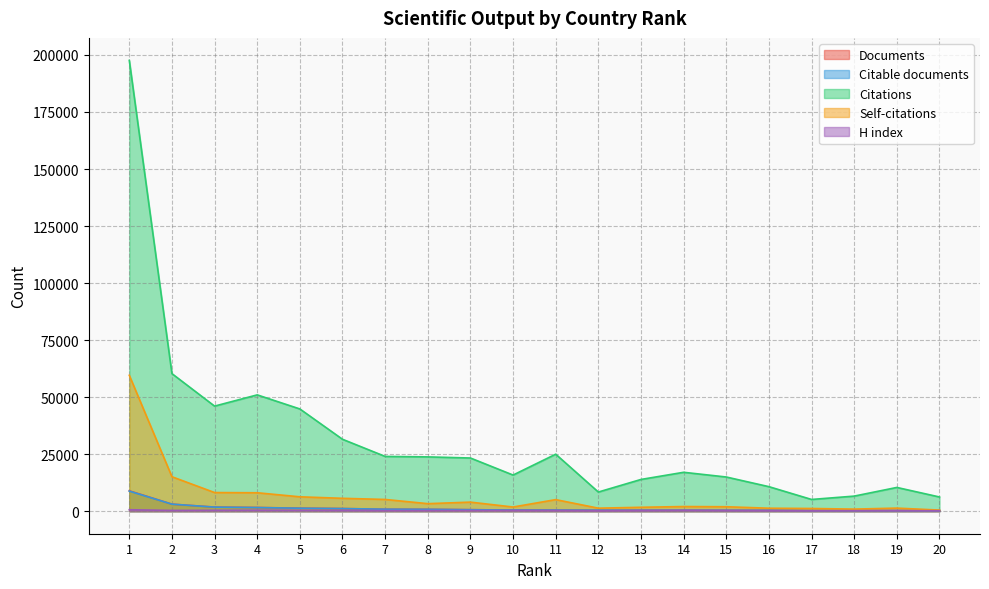

What is the value of the H index point at the 11th from the left?

269